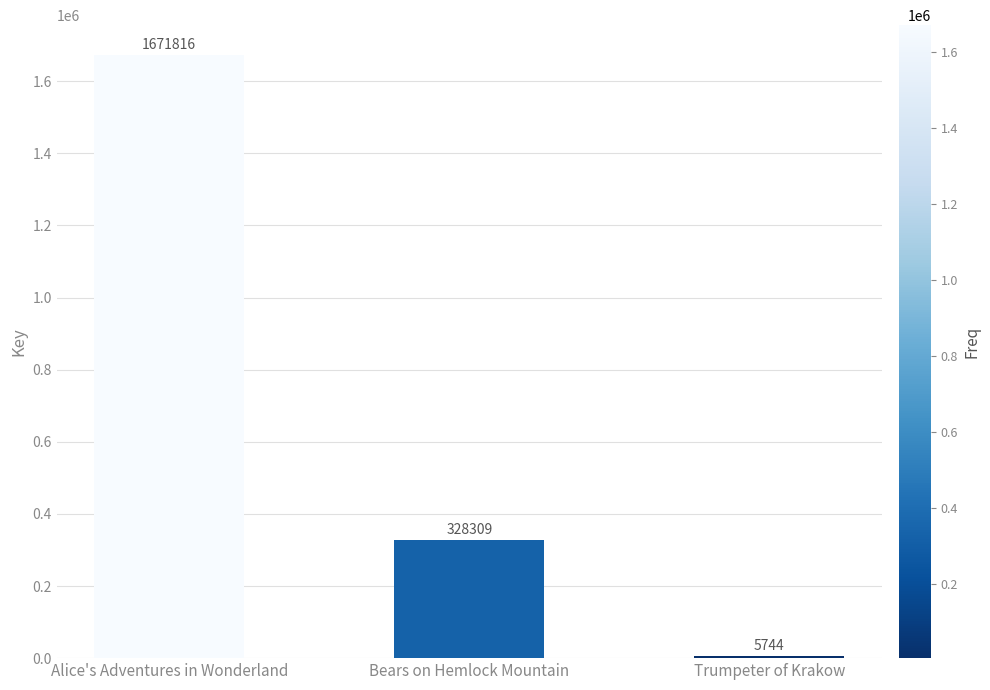

Which has a higher value, Alice's Adventures in Wonderland or Trumpeter of Krakow?

Alice's Adventures in Wonderland